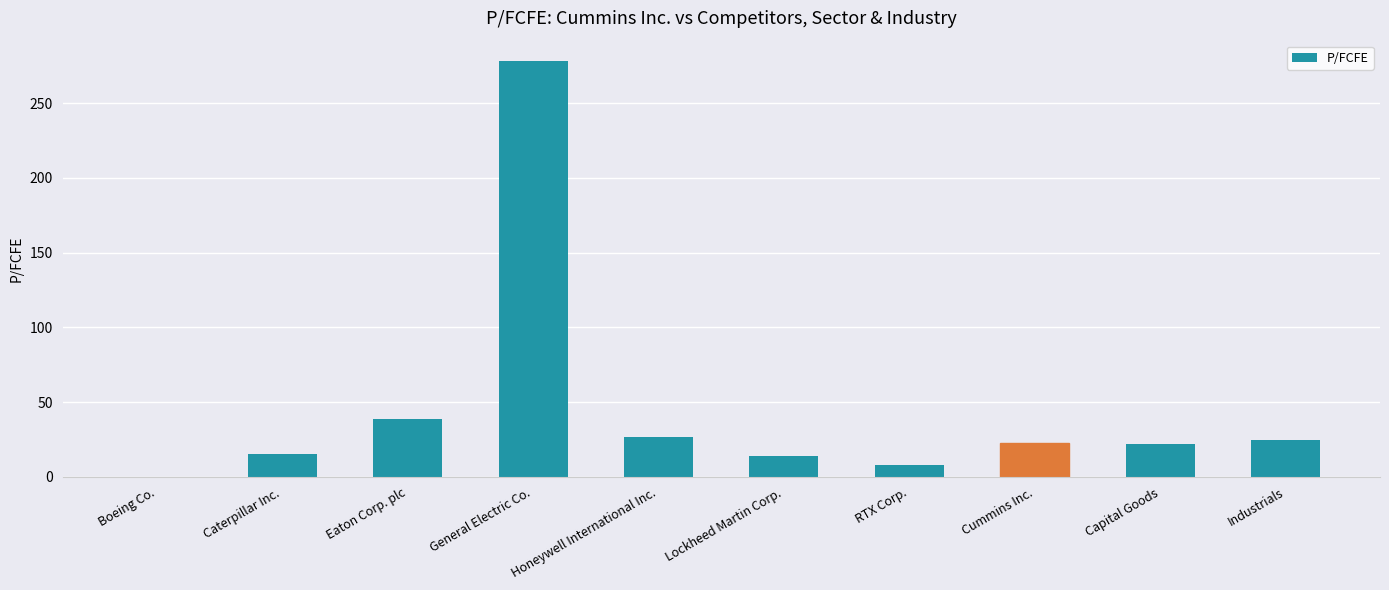

The chart shows a value of 11.8 at Honeywell International Inc.. True or false?

False